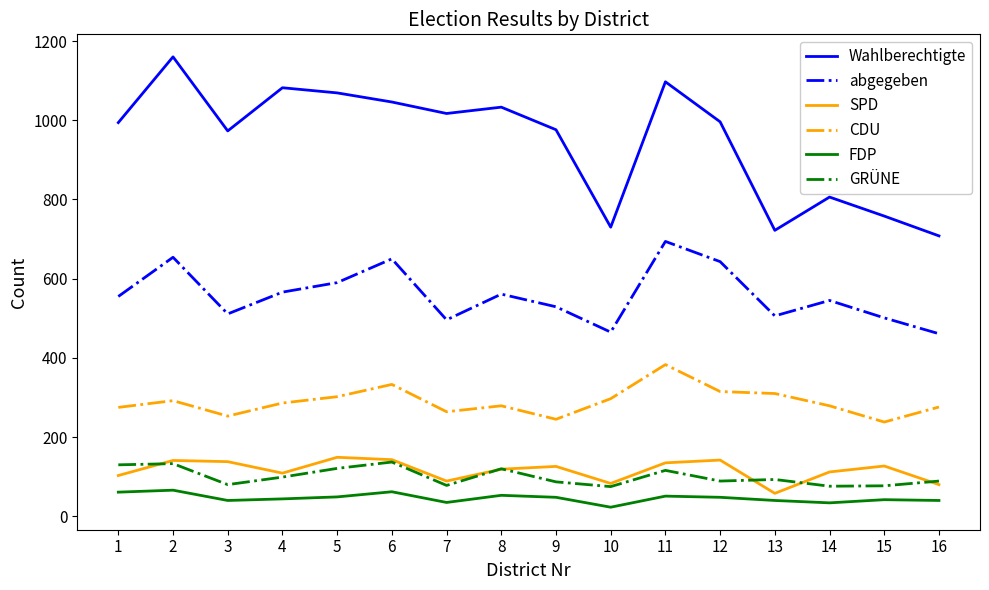

What is the greatest value displayed?

1160